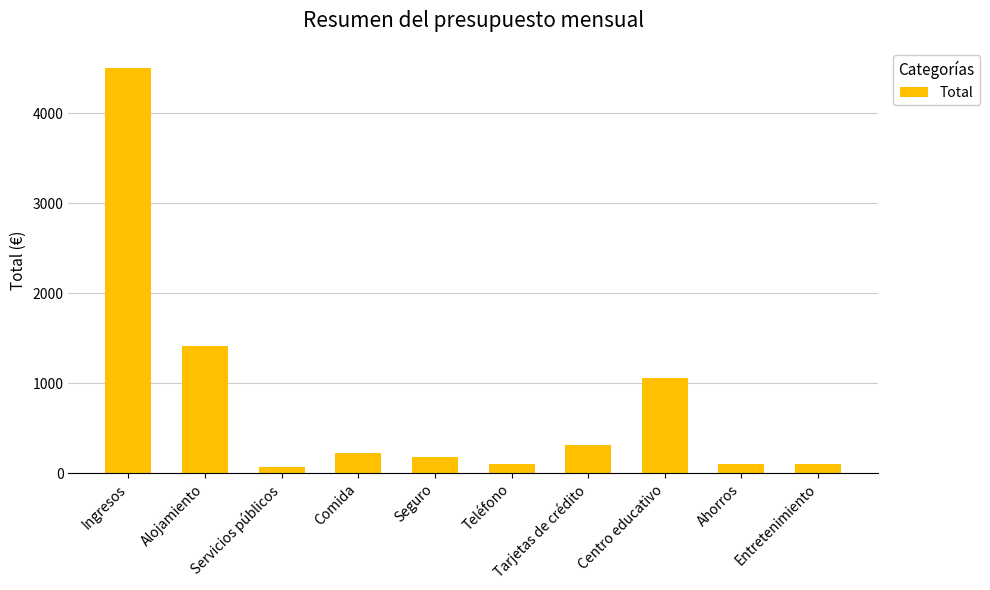

What is the minimum value shown in the chart?

73